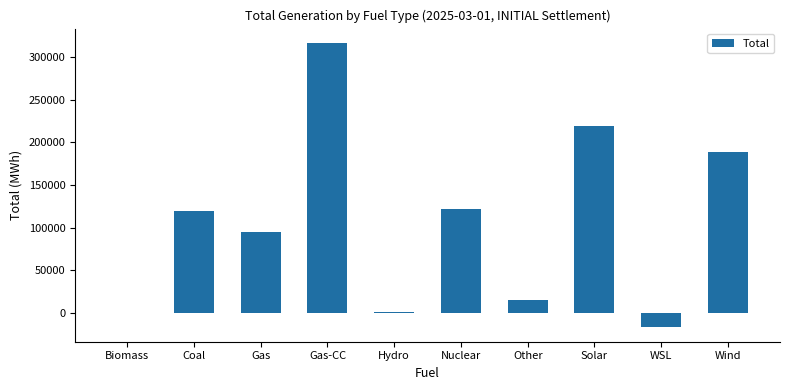

What is the ratio of the value at Solar to the value at Coal?

1.8